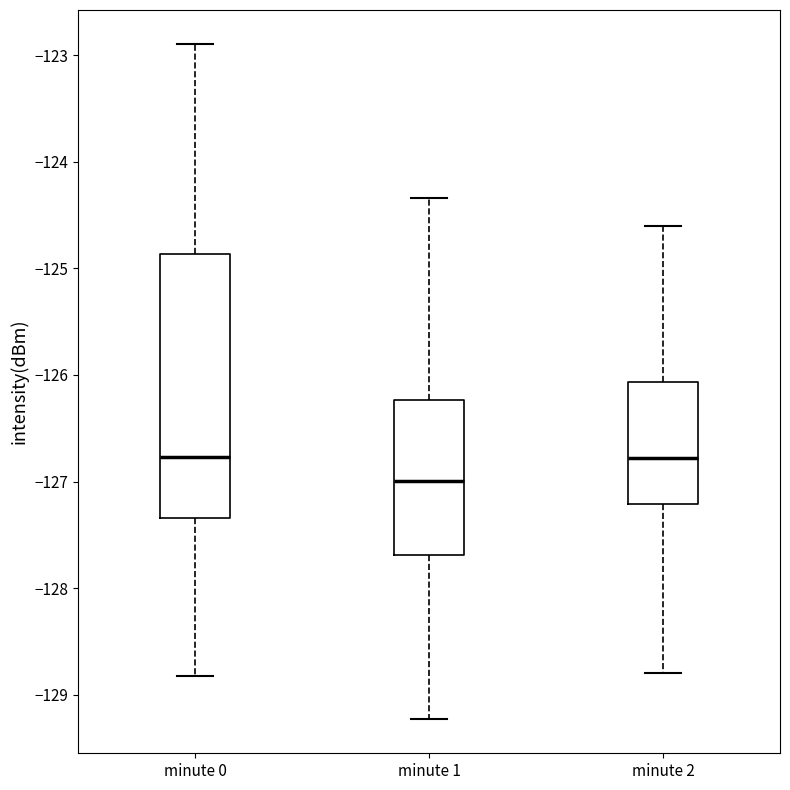

Comparing the boxes themselves (not the whiskers), which one is the tallest?

minute 0